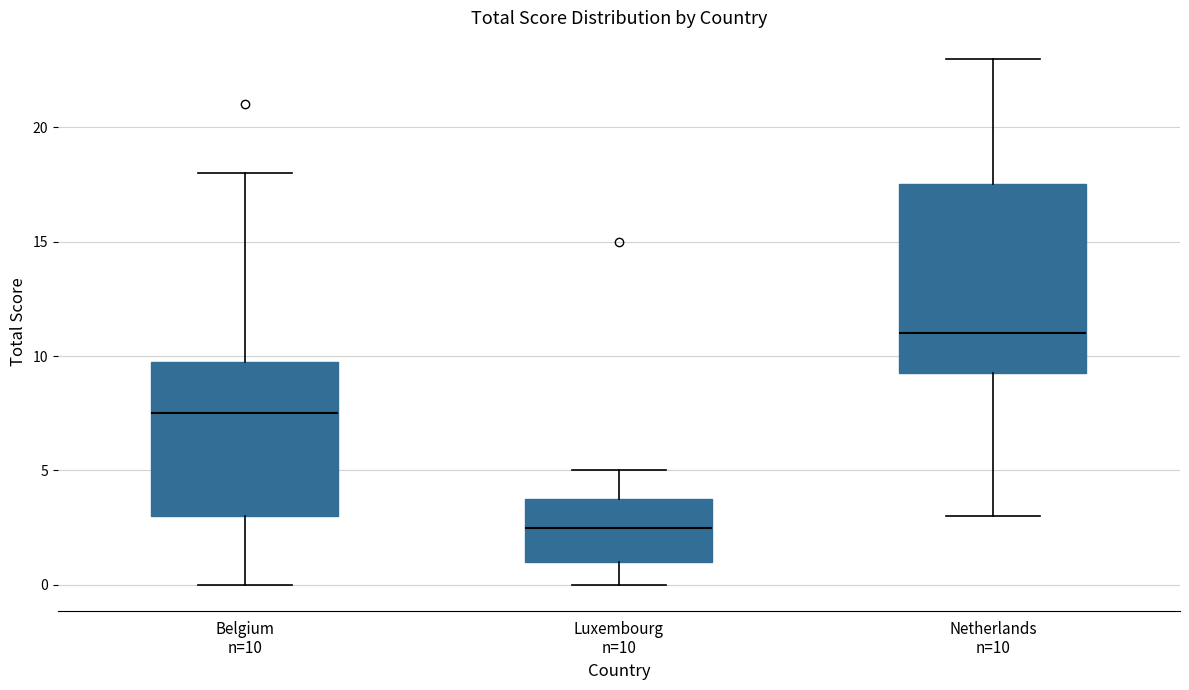

Which box is the tallest, from its lower edge to its upper edge?

Netherlands n=10